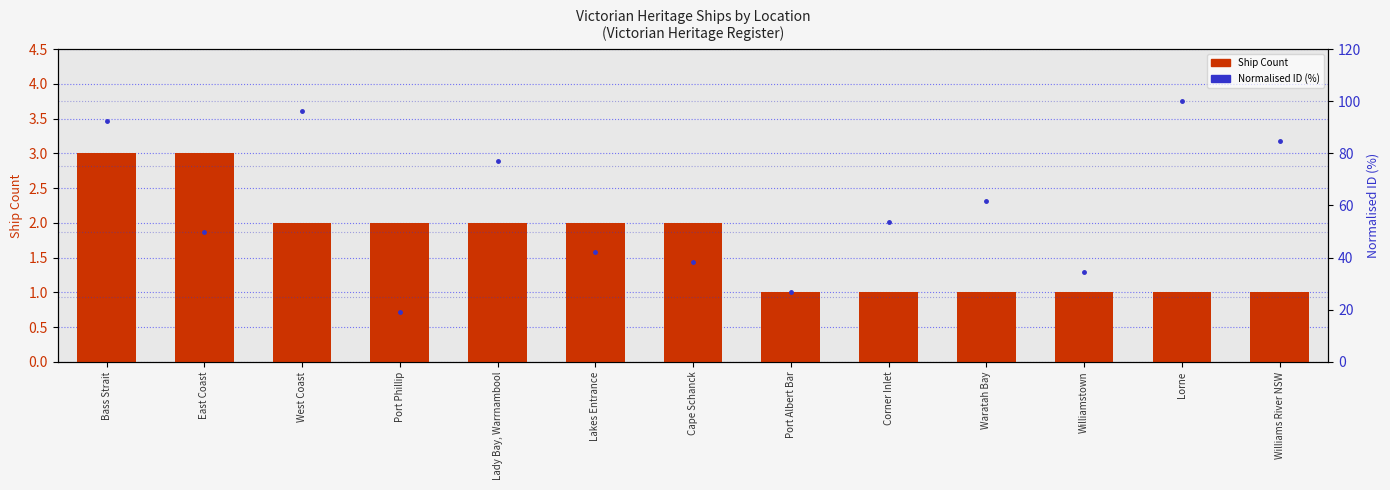

Where is Ship Count nearest to the value 2?

West Coast